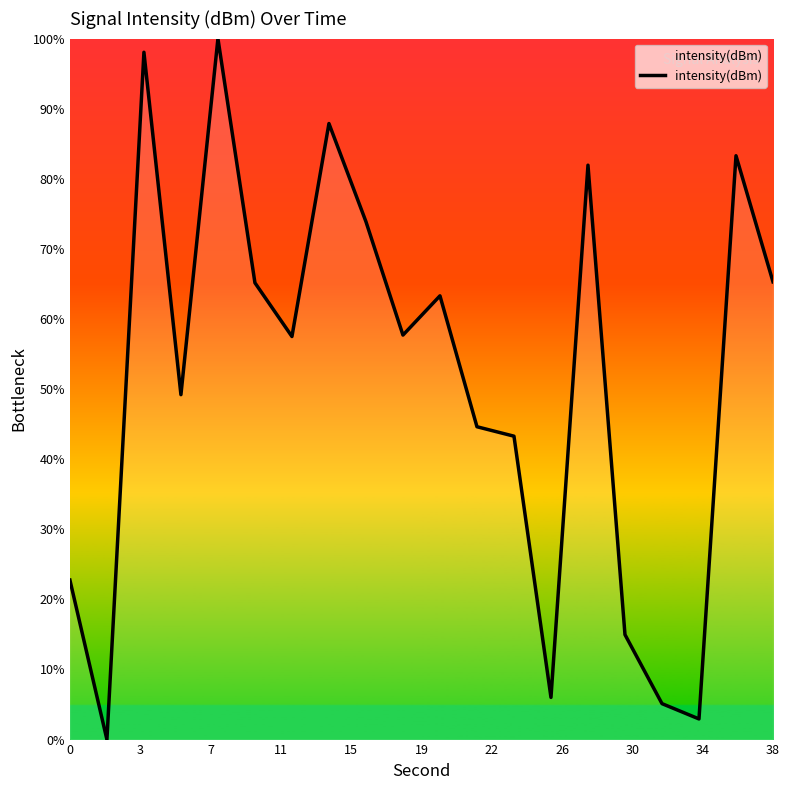

What is the difference between the maximum and minimum values?

100.0